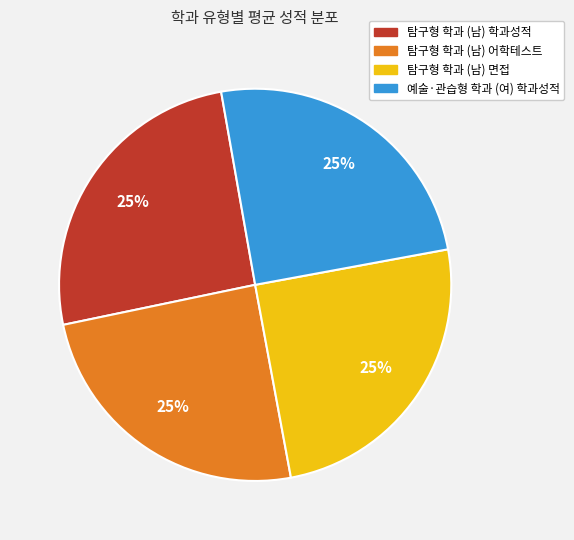

Is there any slice that represents more than half of the pie?

No